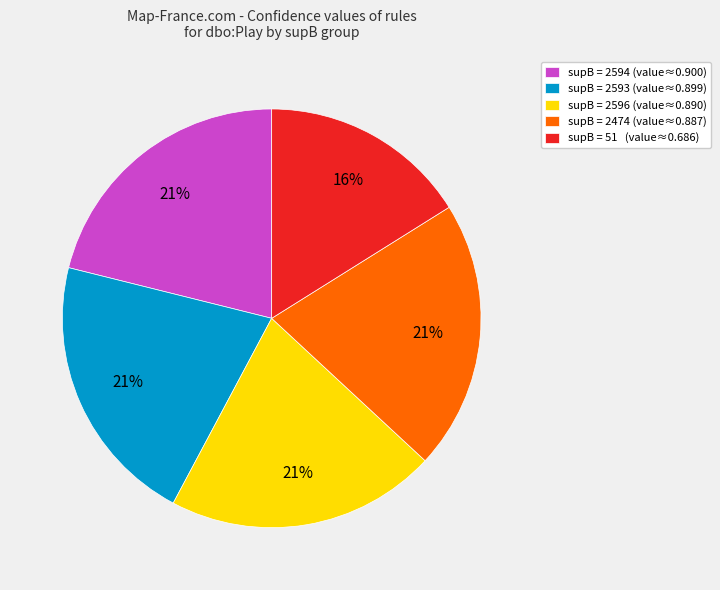

How many slices are in this pie chart?

5